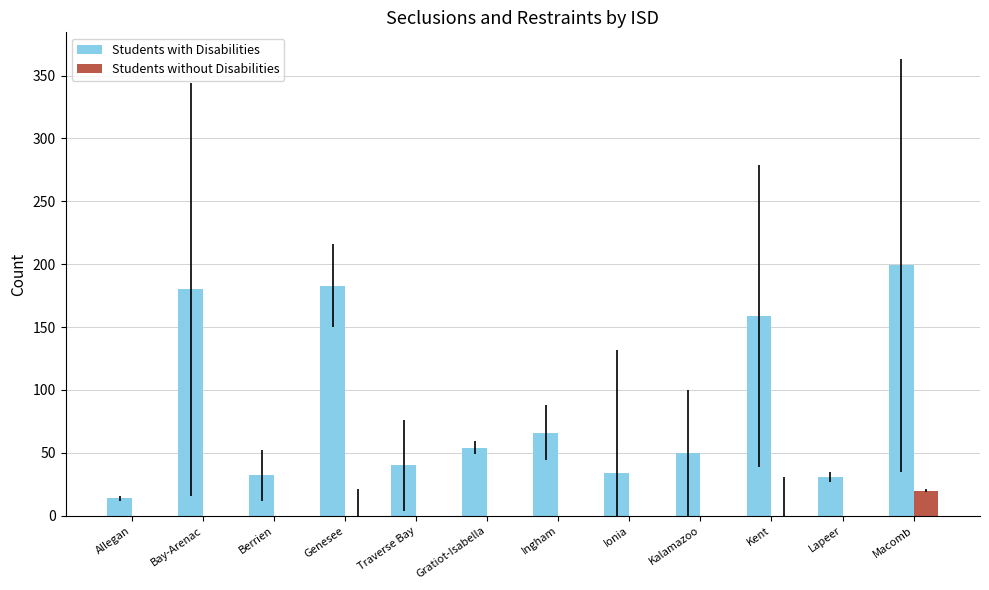

True or false: Students with Disabilities has a value of 183 at Genesee.

True